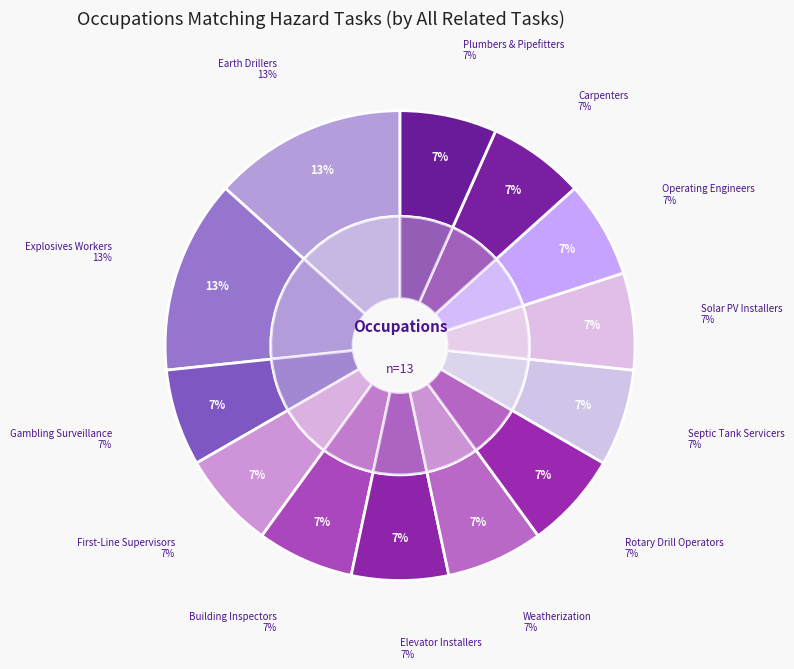

Rank the categories by value from highest to lowest.

Earth Drillers, Except Oil and Gas, Explosives Workers, Ordnance Handling, Gambling Surveillance Officers, First-Line Supervisors of Construction, Construction and Building Inspectors, Elevator and Escalator Installers, Weatherization Installers and Technicians, Rotary Drill Operators, Oil and Gas, Septic Tank Servicers and Sewer Pipe, Solar Photovoltaic Installers, Operating Engineers and Other Construction, Carpenters, Plumbers, Pipefitters, and Steamfitters